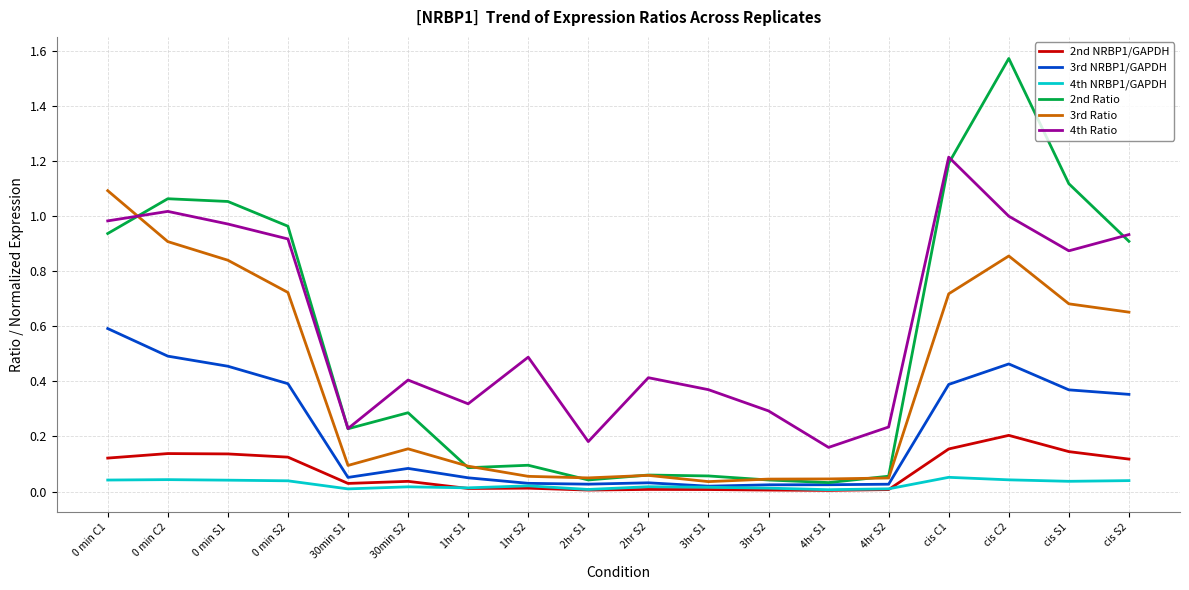

At which category is the sum across all series the highest?

cis C2